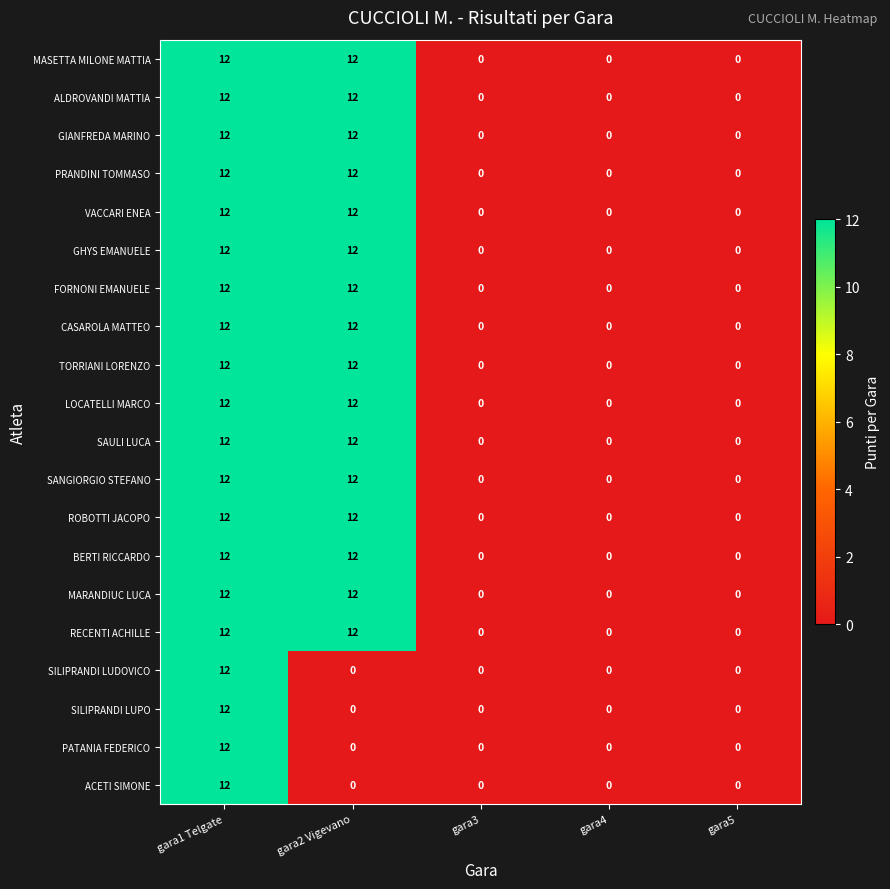

What is the average value of the ALDROVANDI MATTIA series?

5